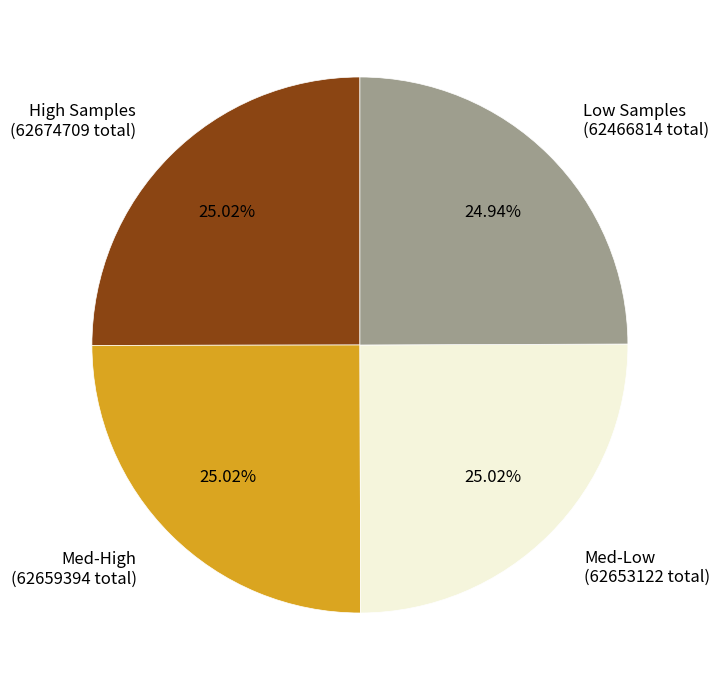

Approximately how many times larger is the value at Med-High (62659394 total) compared to High Samples (62674709 total)?

1.0